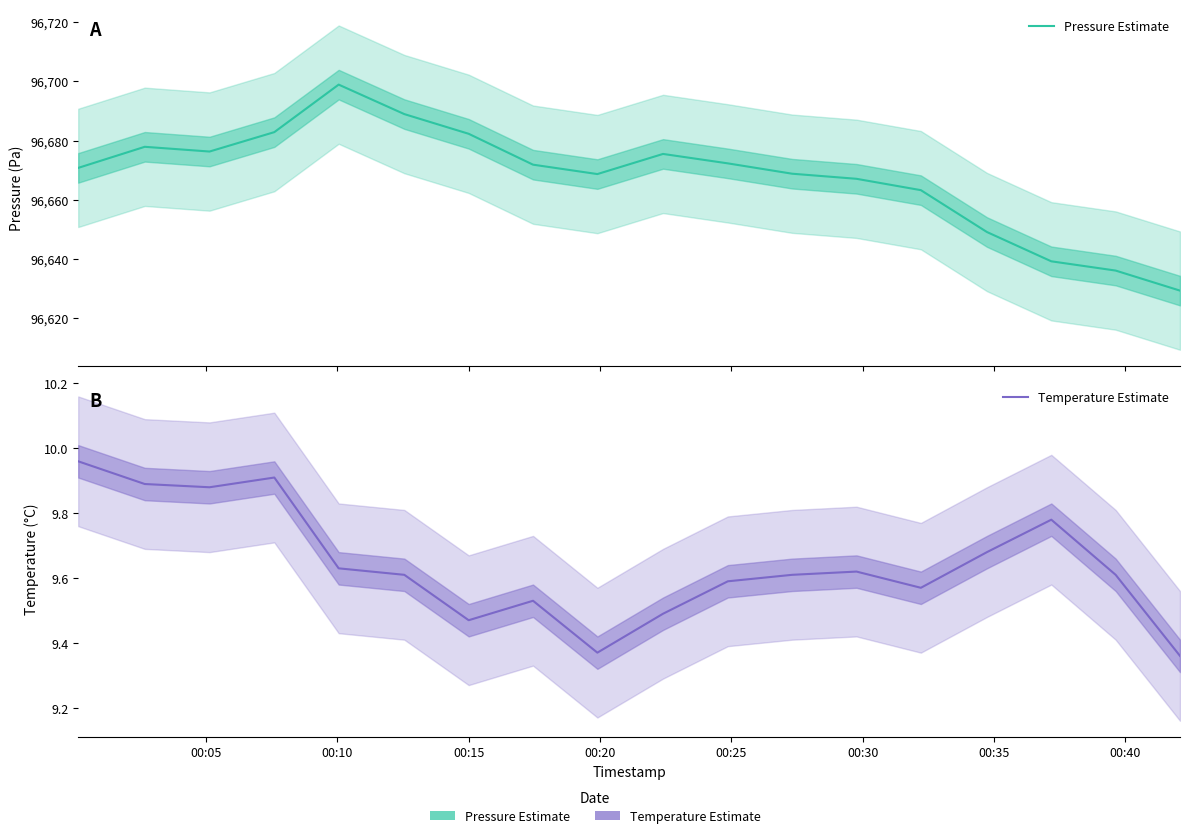

Which series has the largest total across all categories?

Pressure Estimate